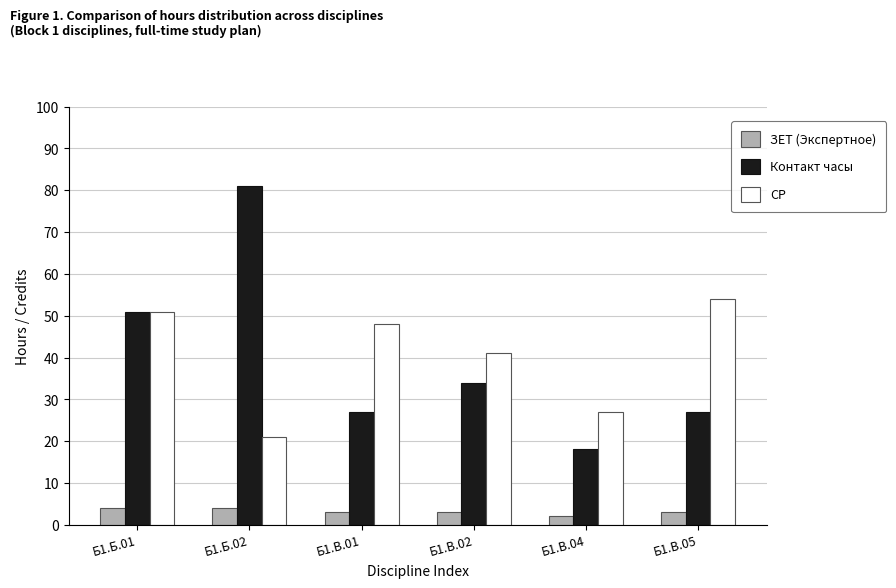

At how many categories does at least one series exceed 7?

6